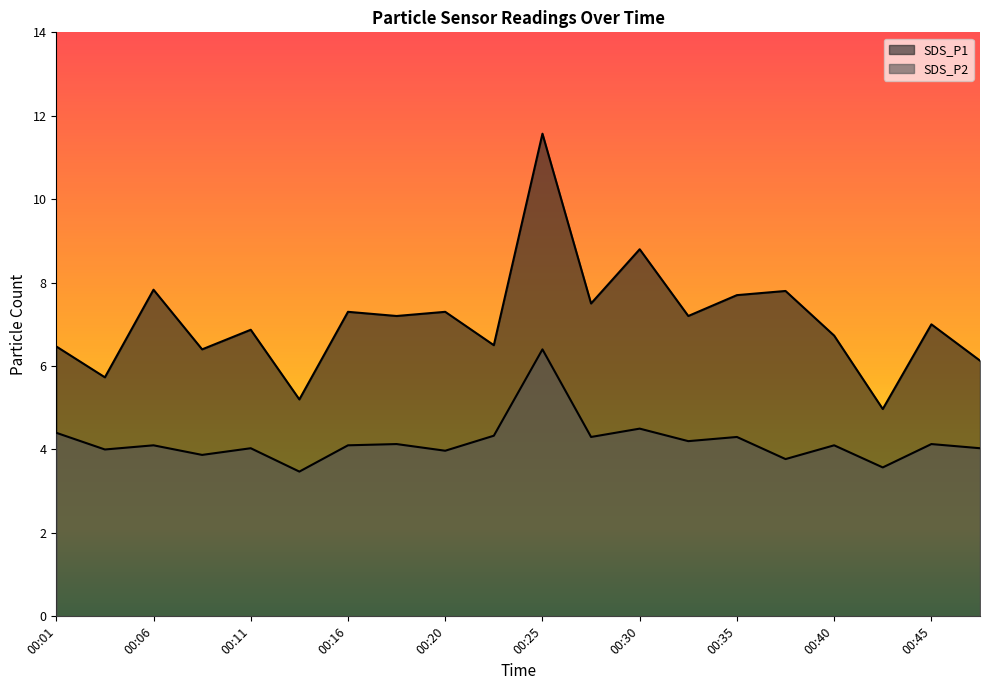

What is the minimum value shown in the chart?

3.5